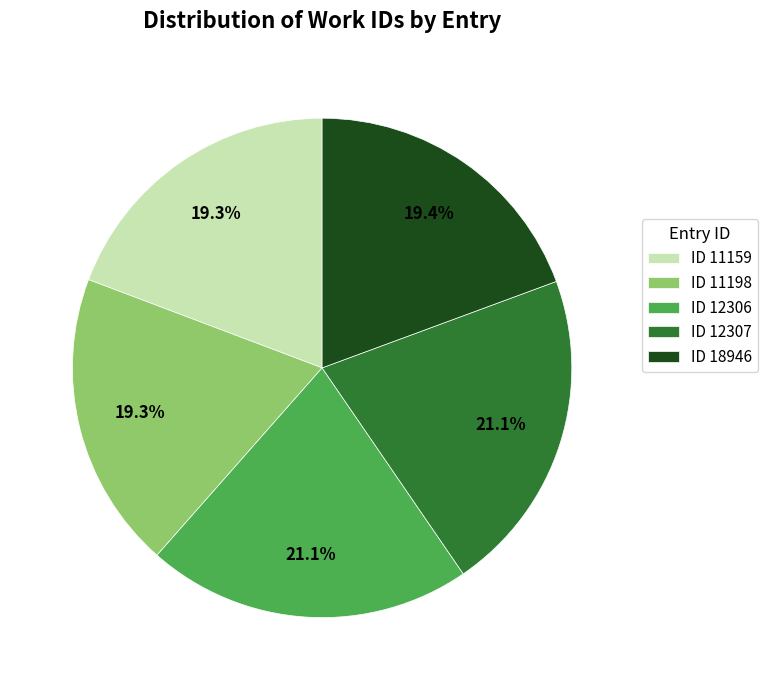

What portion of the pie excludes ID 11159?

80.7%